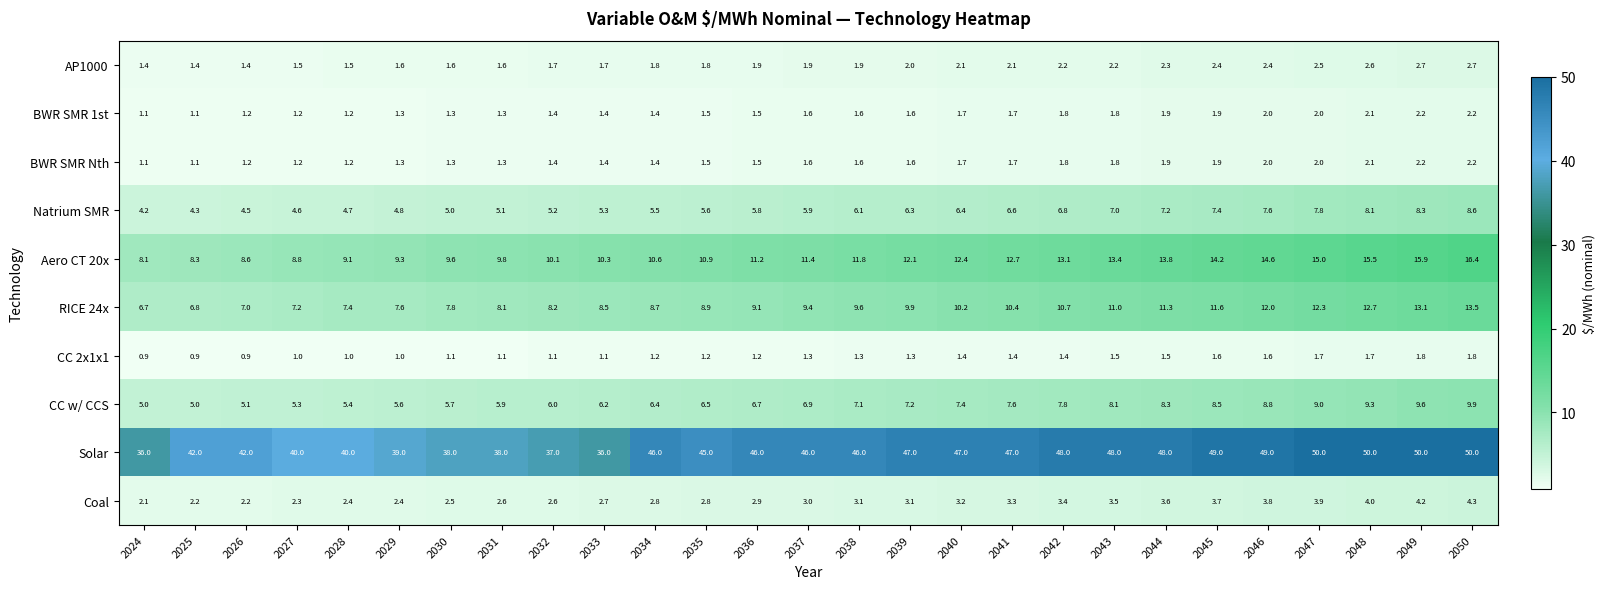

Which series changed the most between 2026 and 2034?

Solar